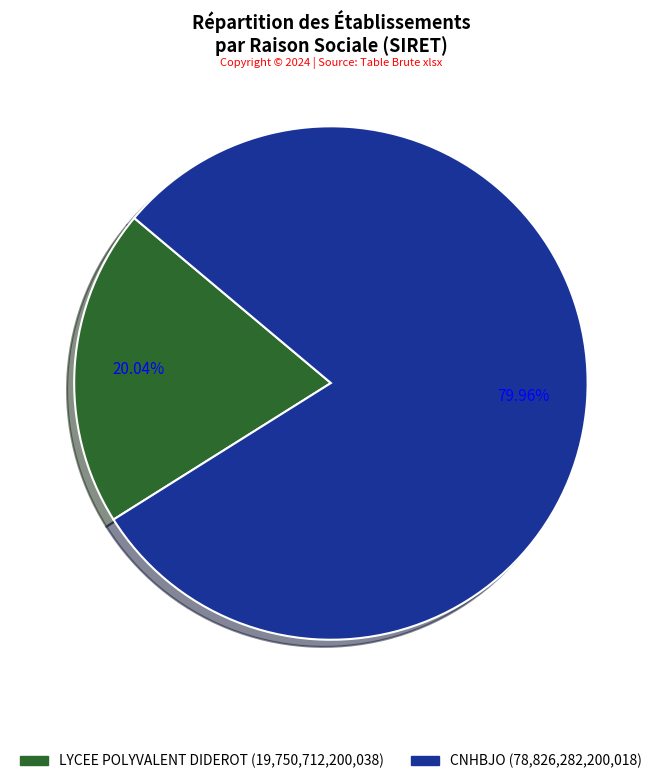

Is there any slice that represents more than half of the pie?

Yes